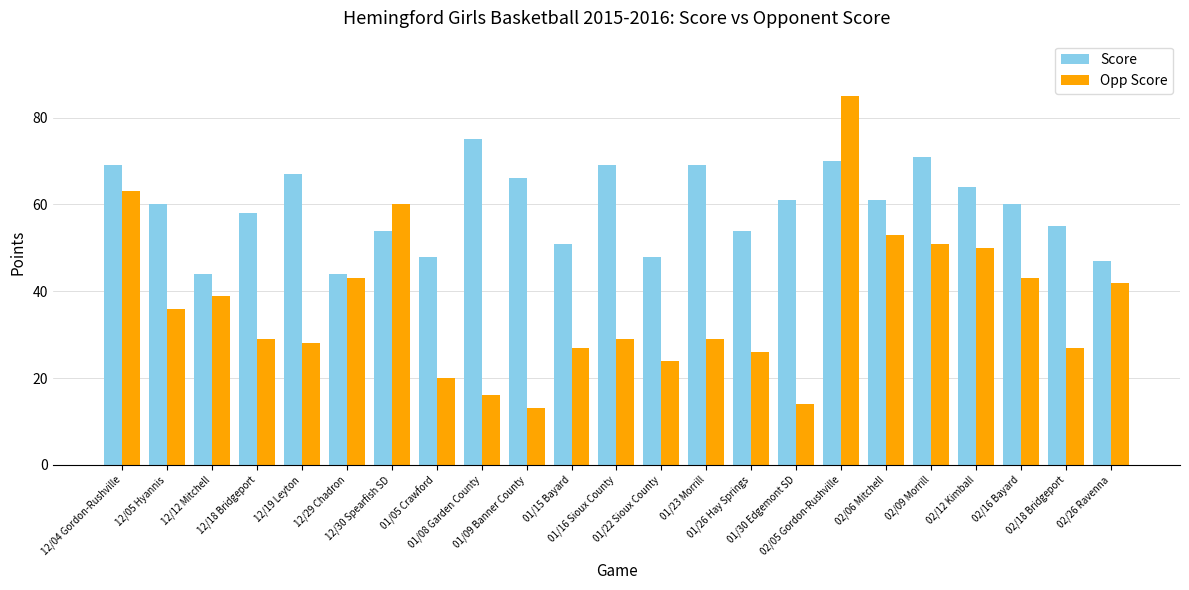

What is the label of the 15th bar from the left?

01/26 Hay Springs